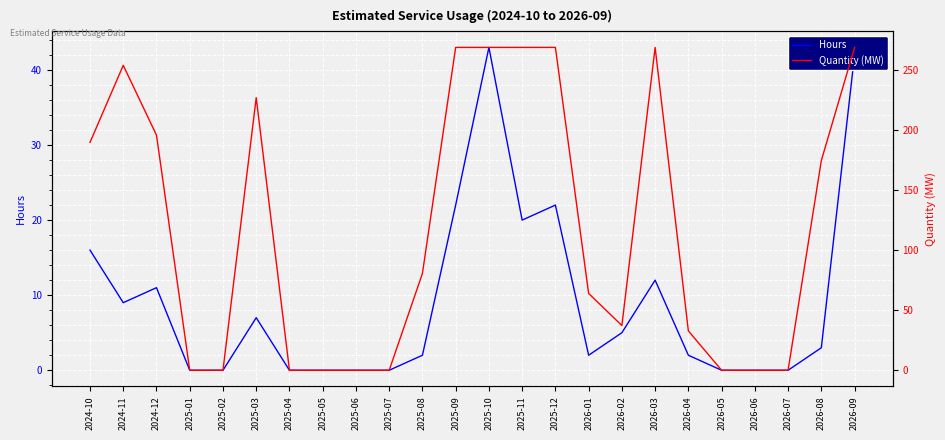

True or false: Quantity (MW) and Hours cross at least once.

False